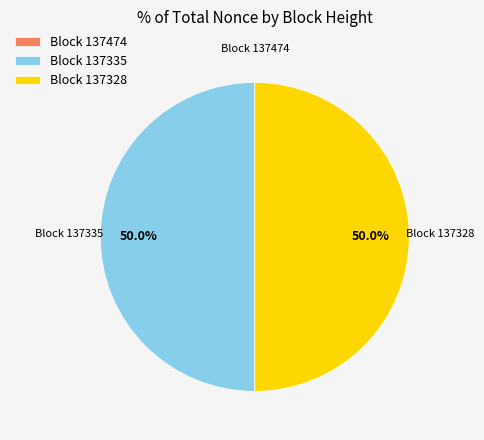

Combined, what portion of the pie is Block 137328 and Block 137335?

100.0%